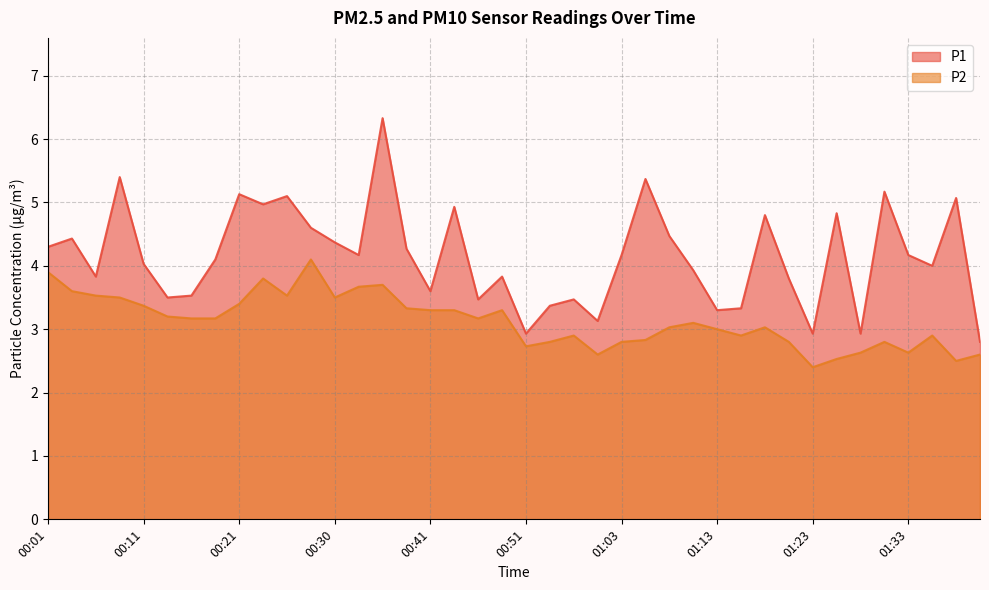

What is the label of the 24th point from the left?

00:58